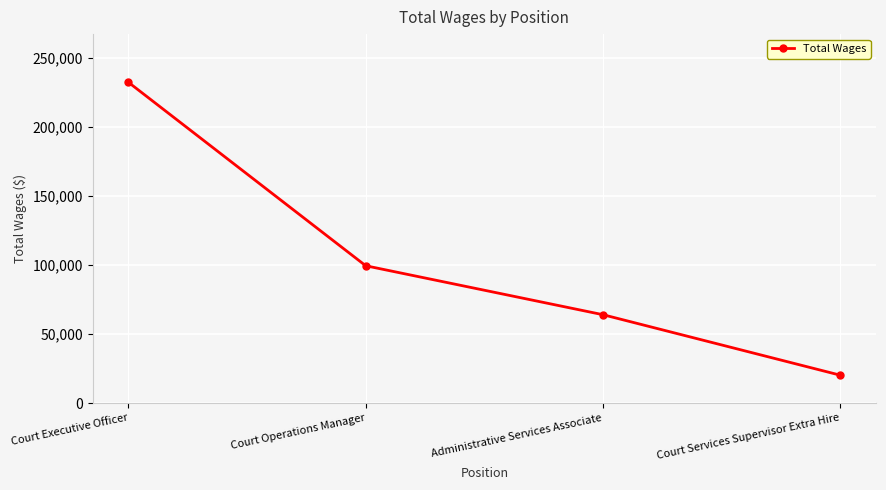

What is the smallest value displayed?

20215